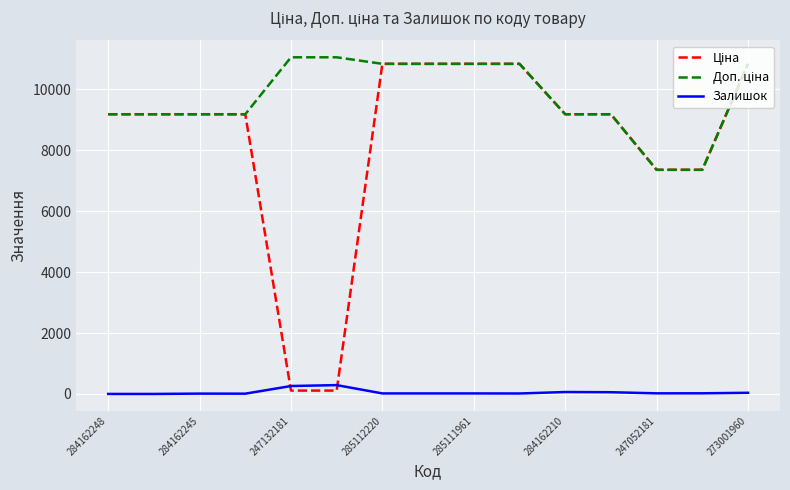

How many lines are shown in the chart?

3